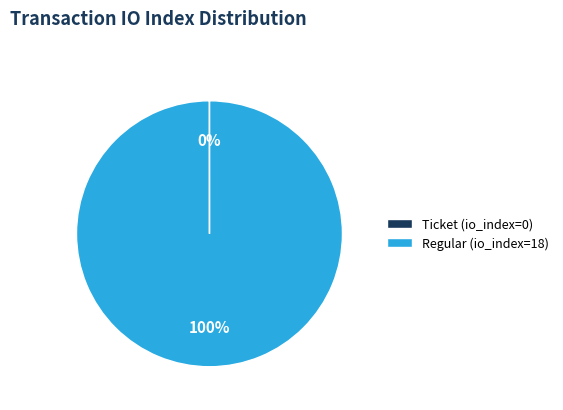

True or false: Regular (io_index=18) accounts for 100% of the total.

True